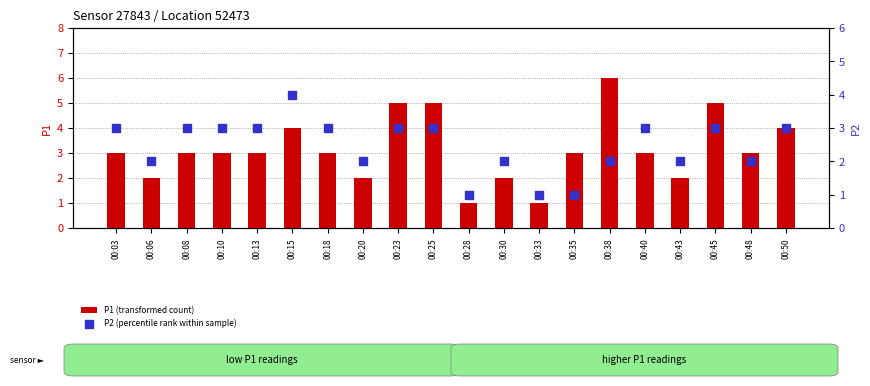

Which series has the largest total across all categories?

P1 (transformed count)